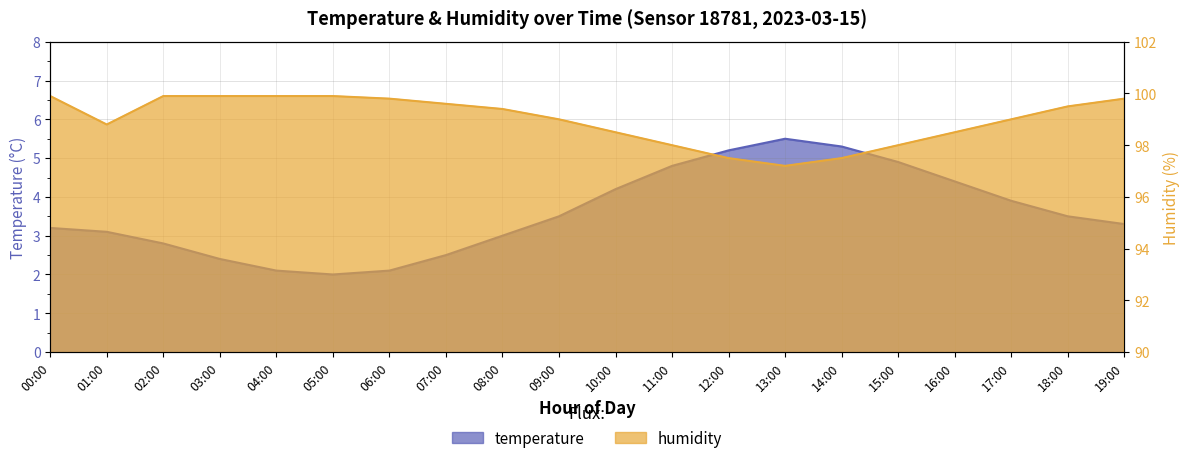

What is the total value across all series at 13:00?

102.7